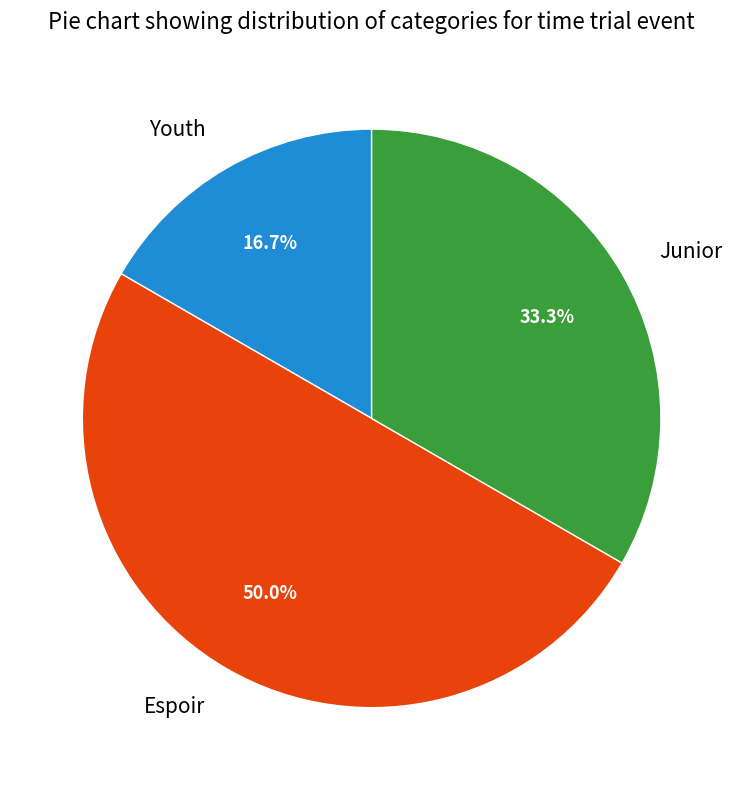

Rank the categories by value from lowest to highest.

Youth, Junior, Espoir